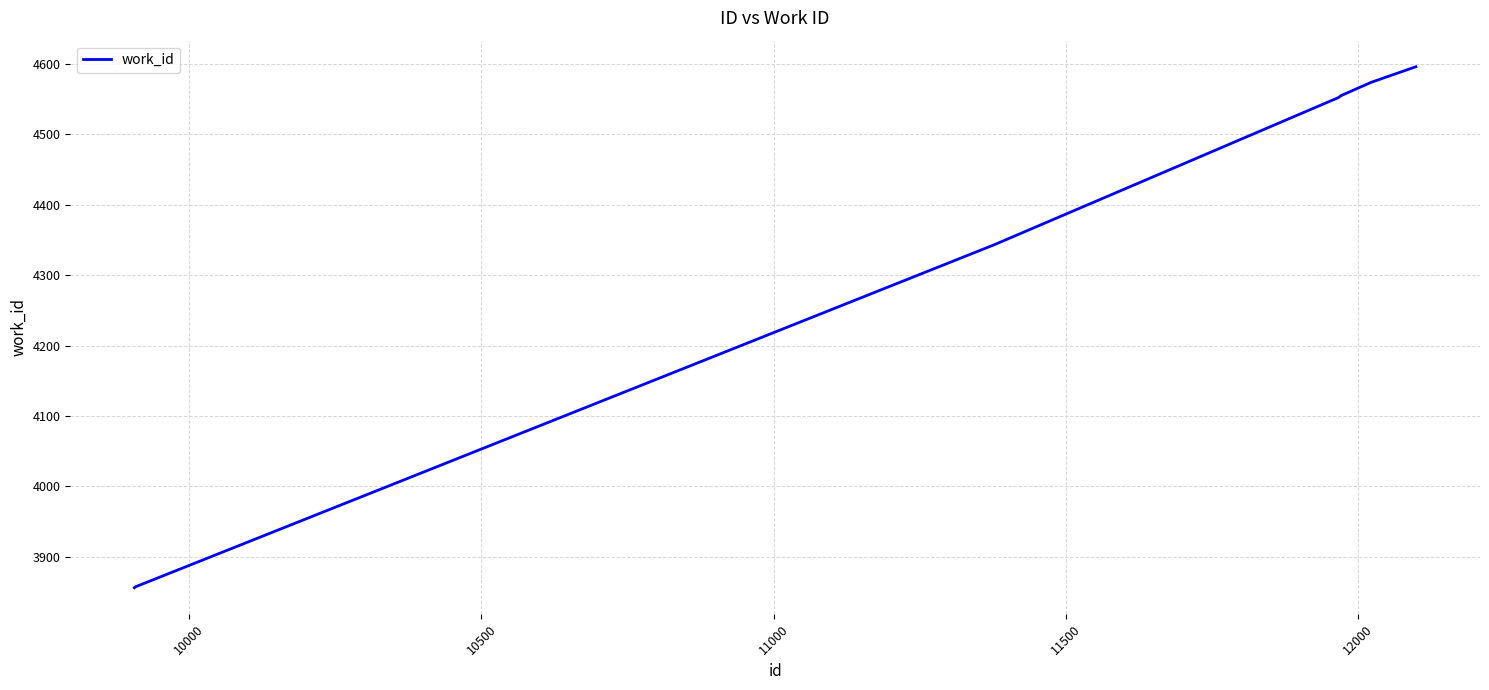

What is the difference between the second highest and second lowest values?

717